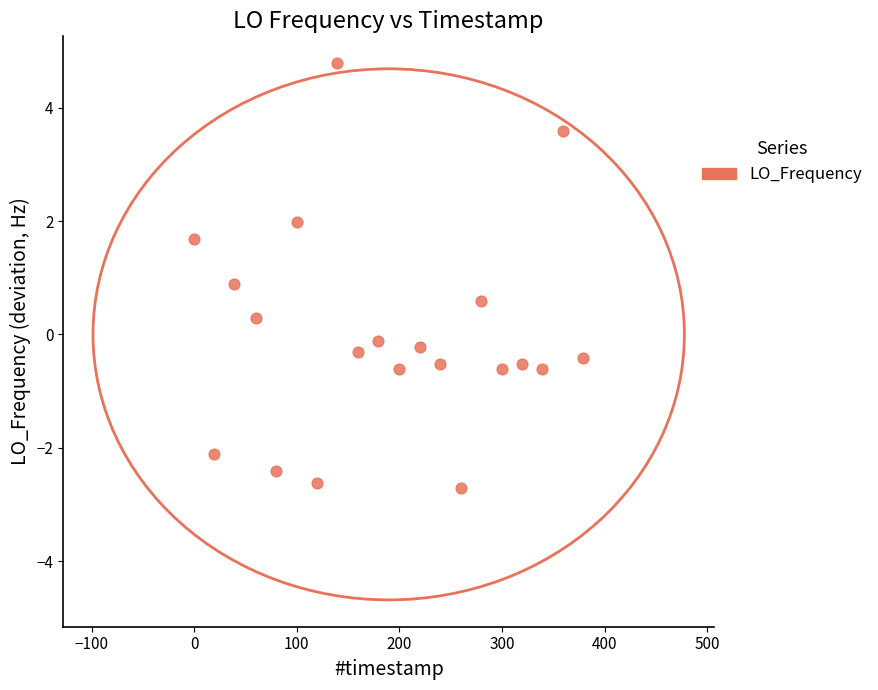

What is the range of X values (max minus min)?

379.3